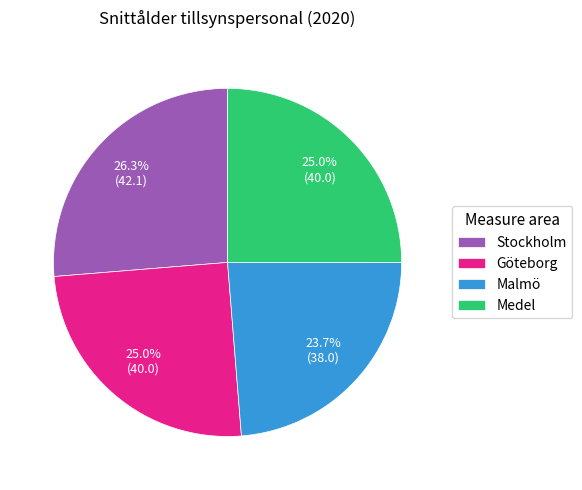

Combined, what portion of the pie is Medel and Malmö?

48.7%